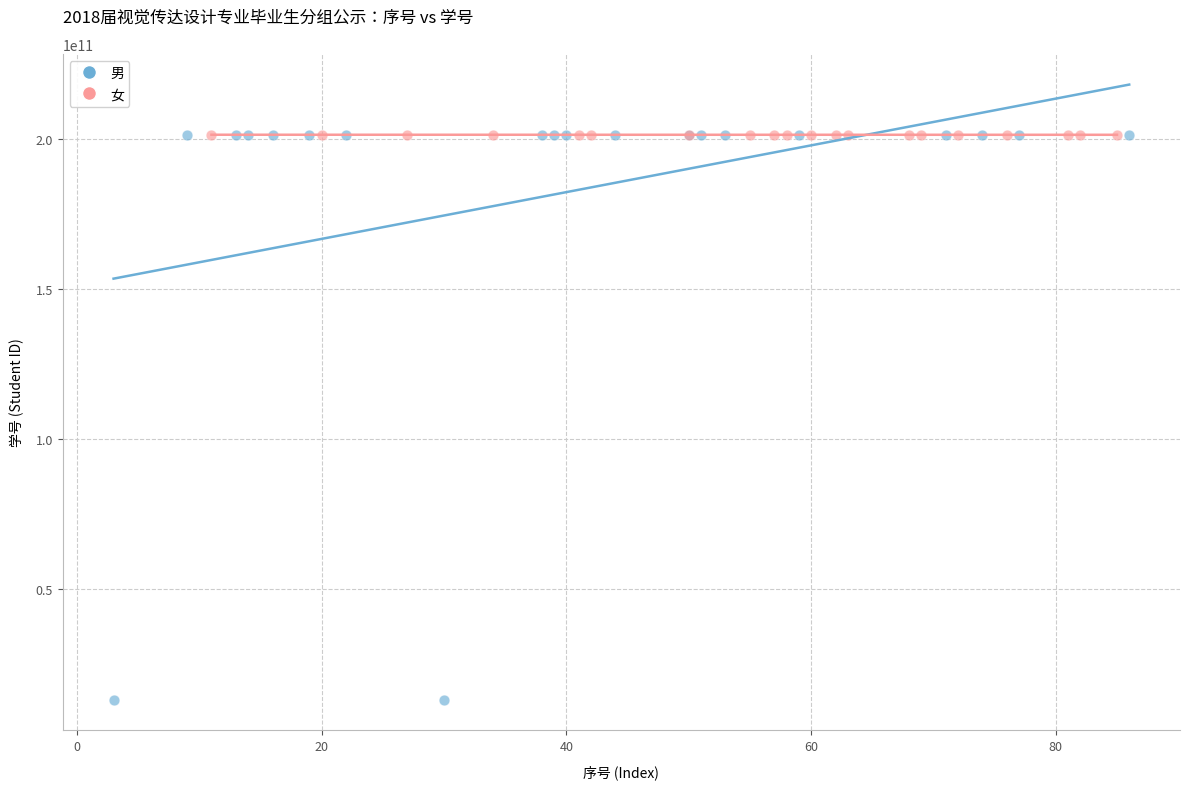

Which series reaches the minimum Y coordinate?

男